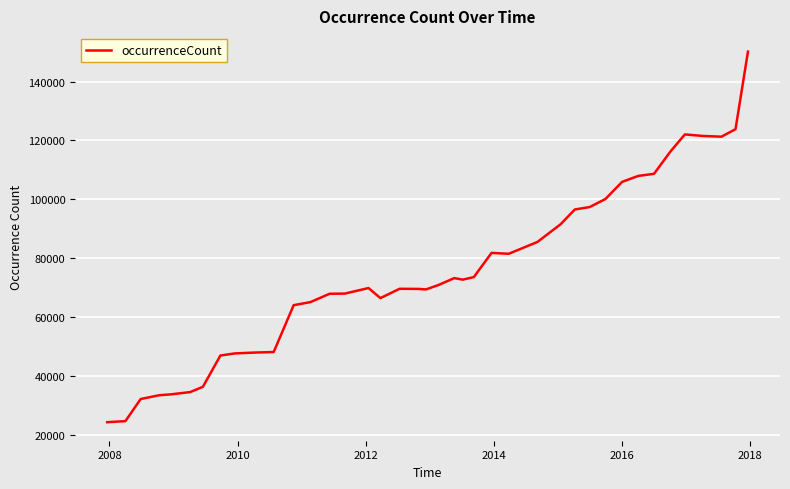

What is the smallest value displayed?

24381